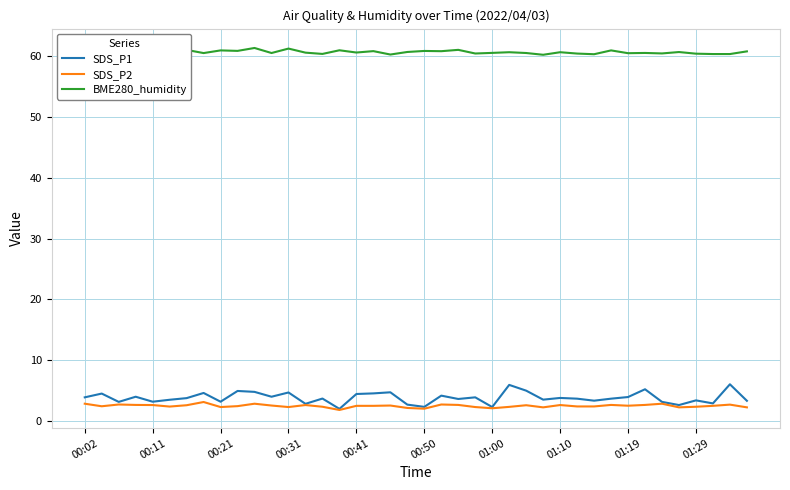

How many interior local valleys does the SDS_P2 series have?

10